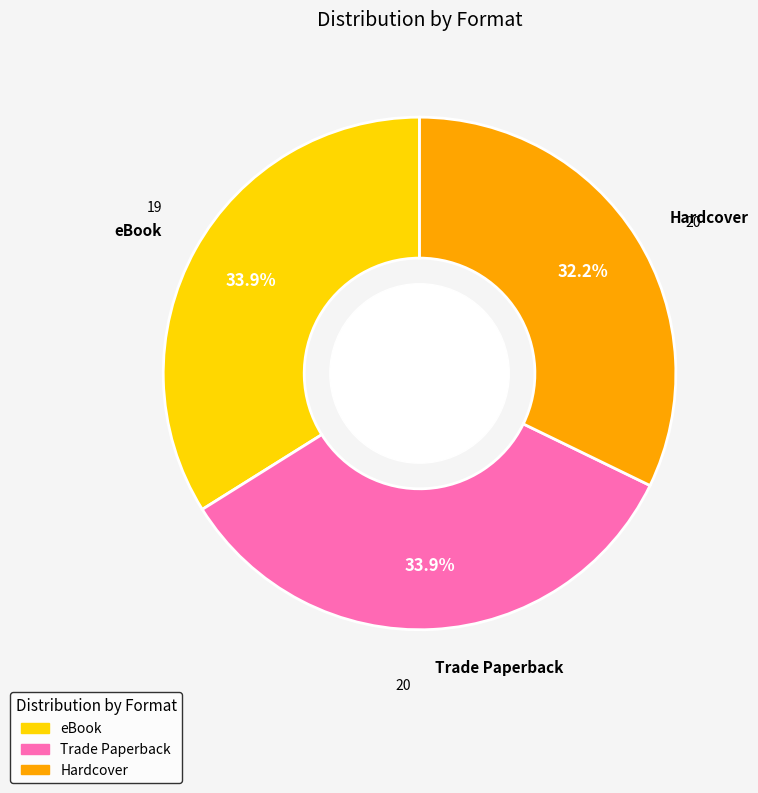

What percentage is the eBook slice, to the nearest percent?

34%